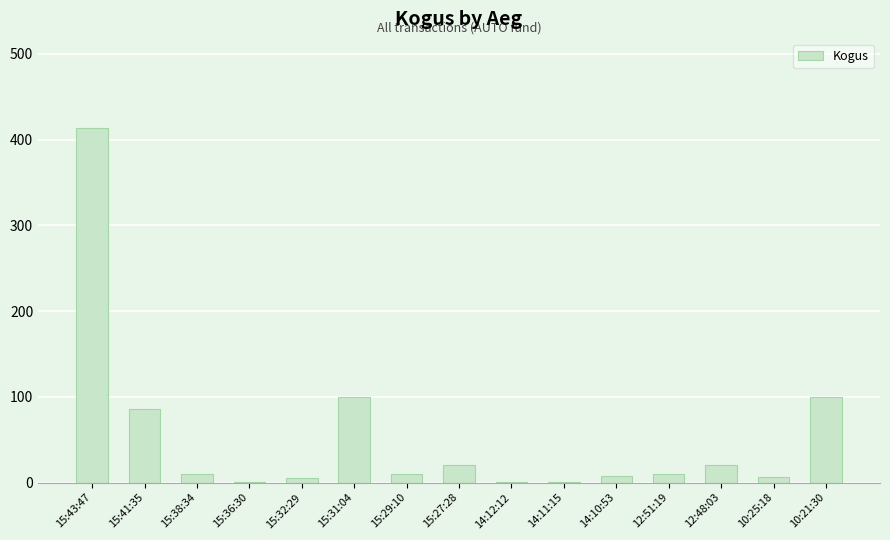

Is it true that the value at 15:31:04 is 100?

True